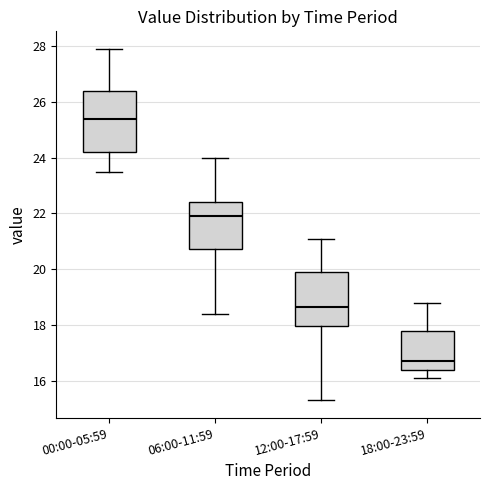

Where is the lower edge of the box for 12:00-17:59 on the y-axis? The values are not printed on the chart, so give them approximately, as read against the axis.

18.0